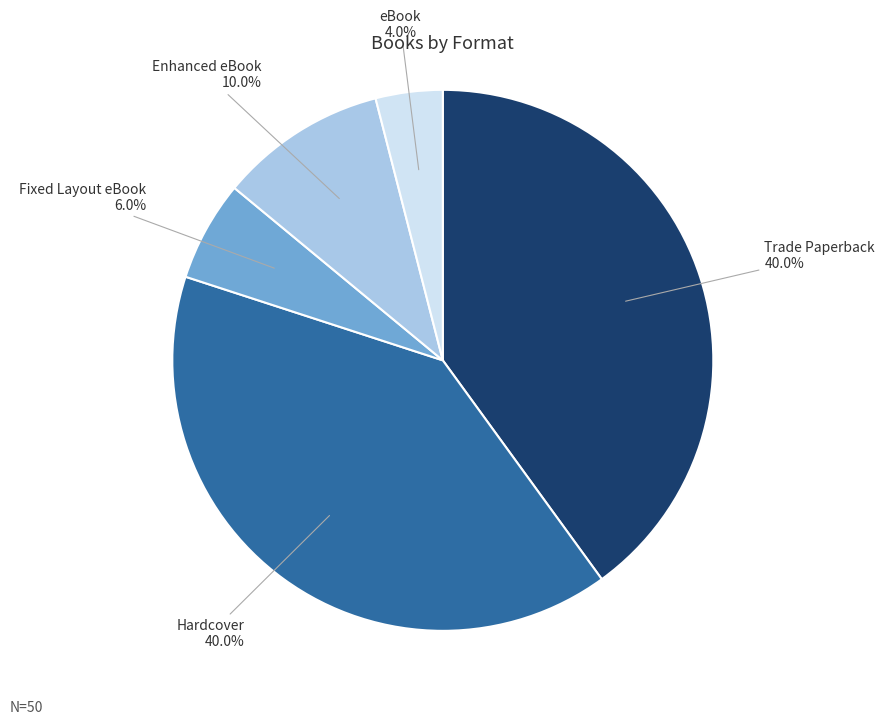

How much of the chart is everything except eBook?

96.0%